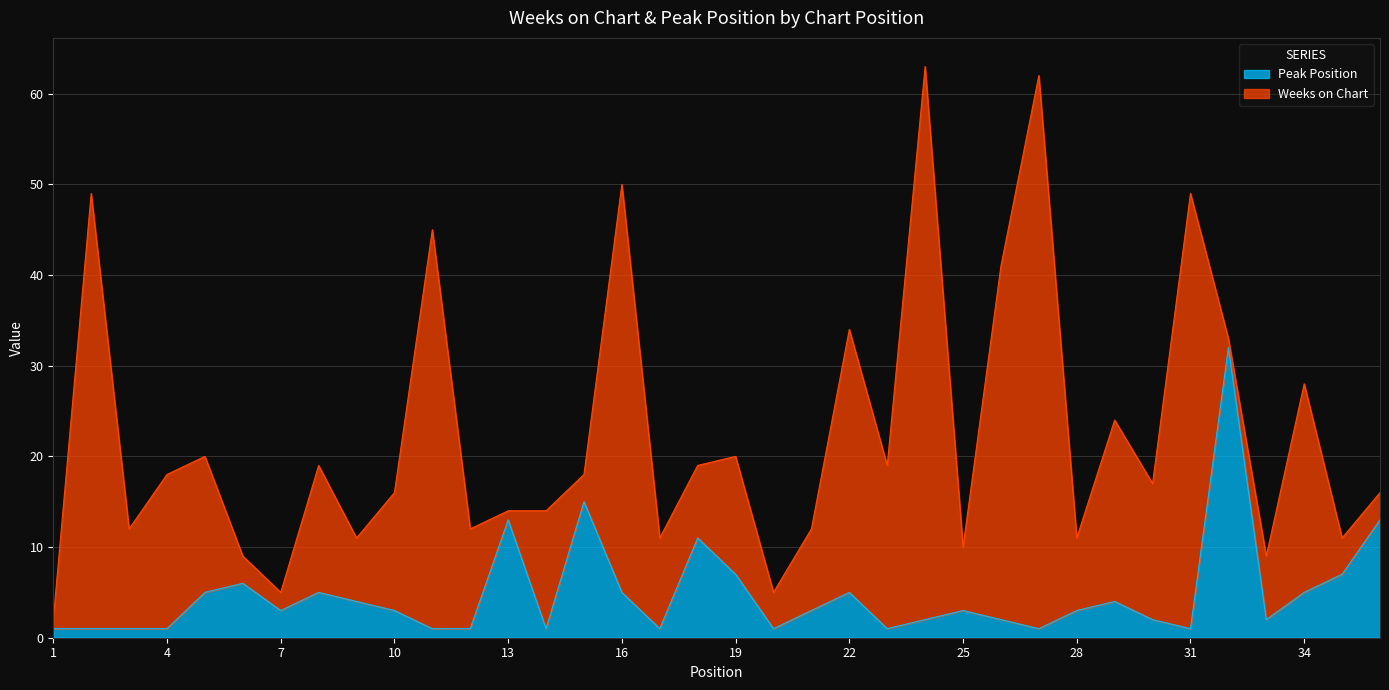

How many points are higher than both their immediate neighbors (excluding endpoints)?

9